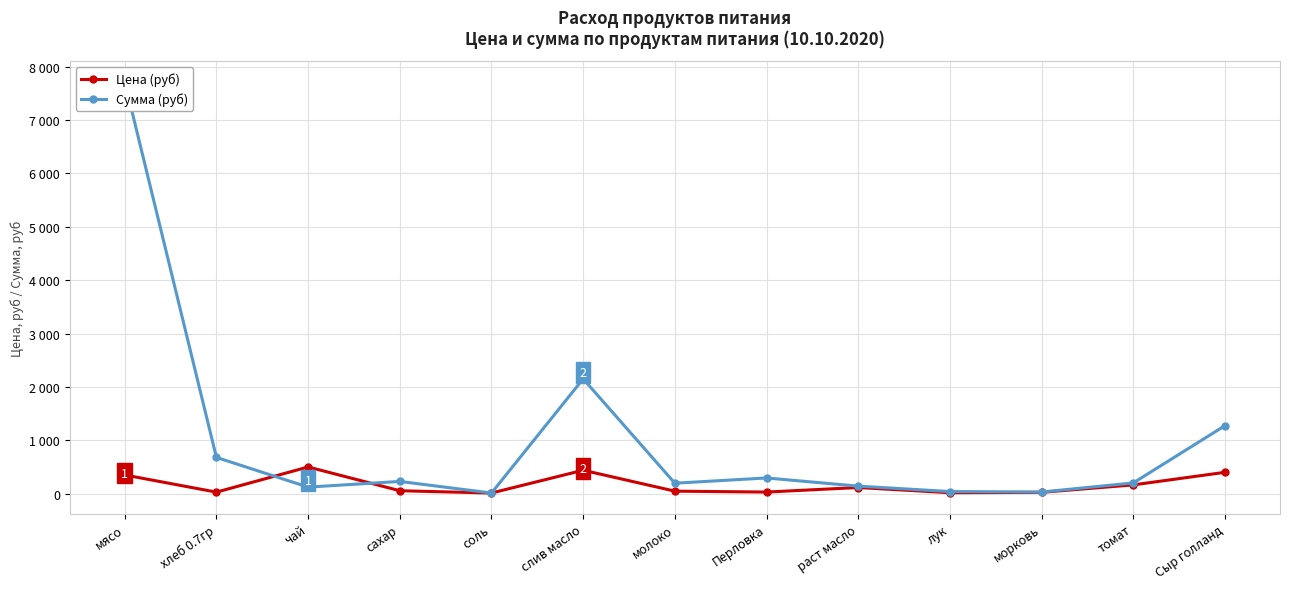

At which label does Сумма (руб) first exceed 201?

мясо